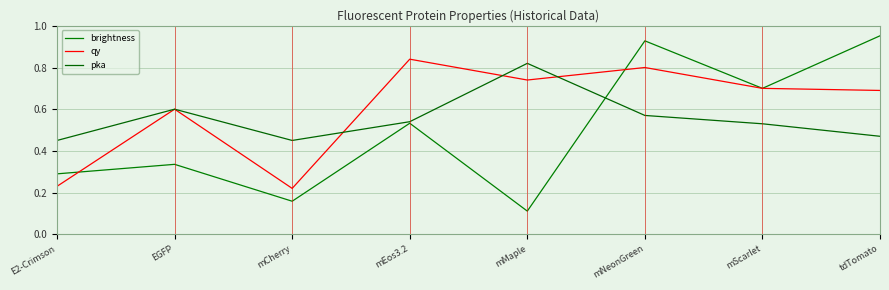

What is the greatest value displayed?

1.0